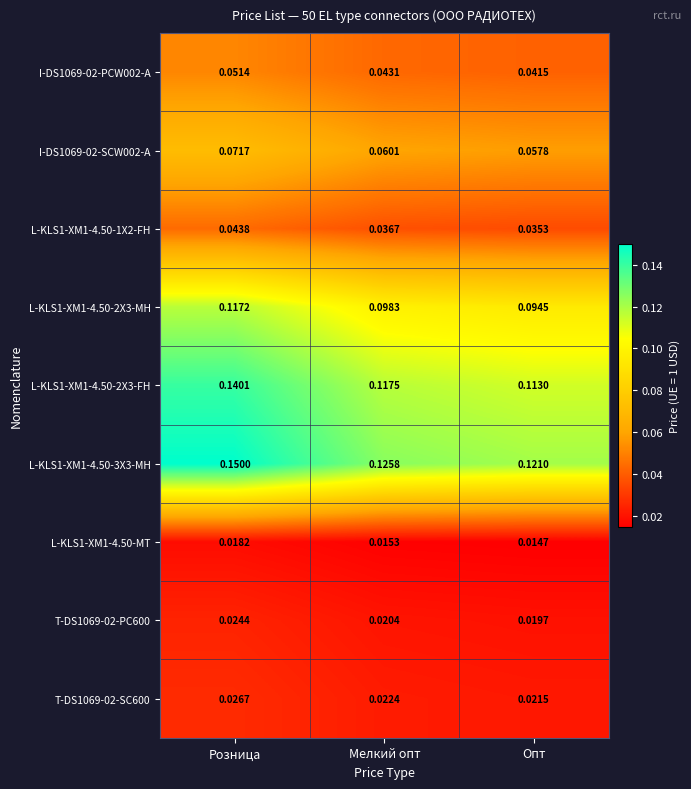

List the labels in order of L-KLS1-XM1-4.50-1X2-FH value, smallest first.

Опт, Мелкий опт, Розница